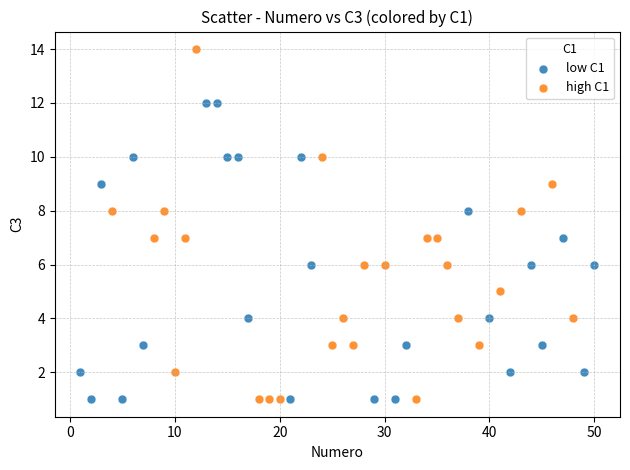

Which series contains the highest Y value?

high C1